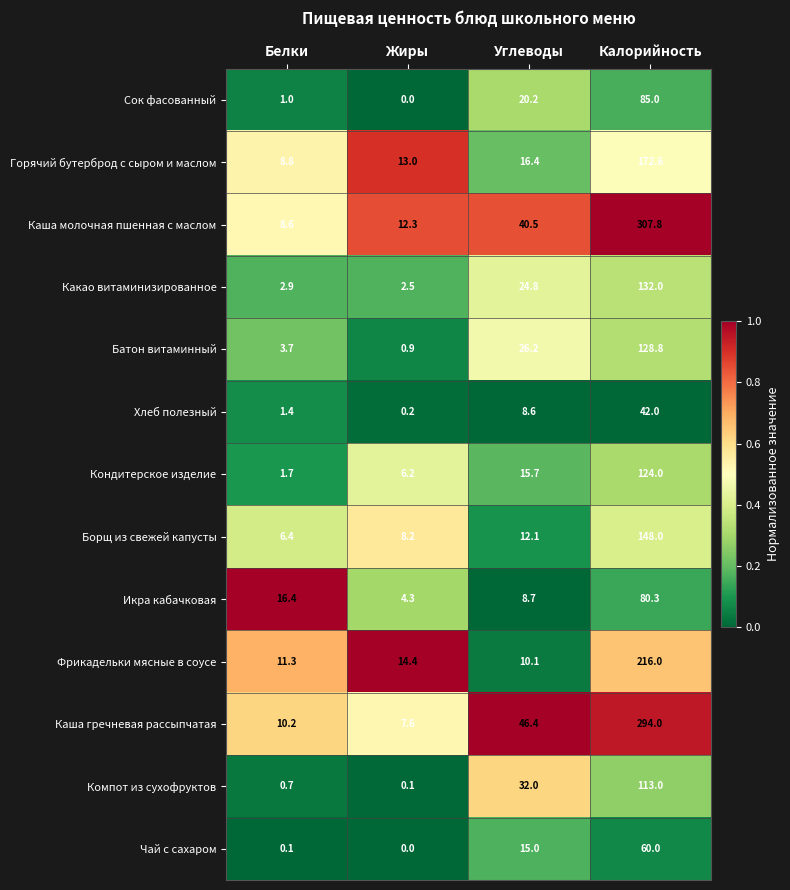

List the labels in order of Каша молочная пшенная с маслом value, largest first.

Калорийность, Углеводы, Жиры, Белки